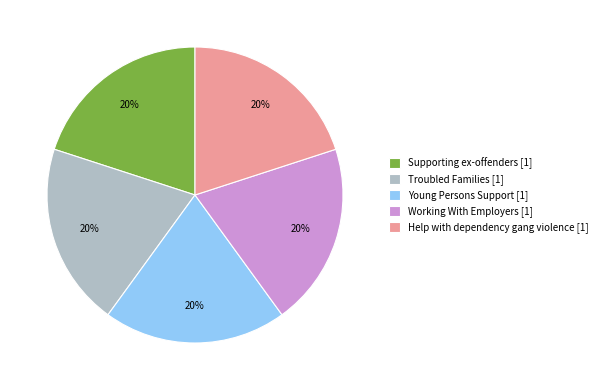

To the nearest percent, what is the difference between the largest and smallest slice percentages?

0%